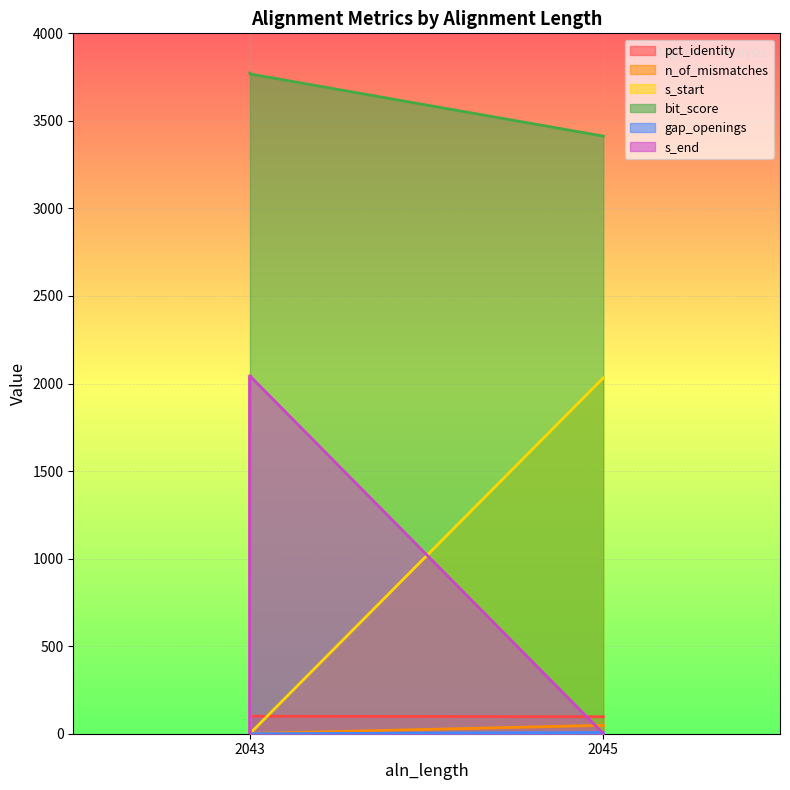

Which category has the lowest value across all series?

2043